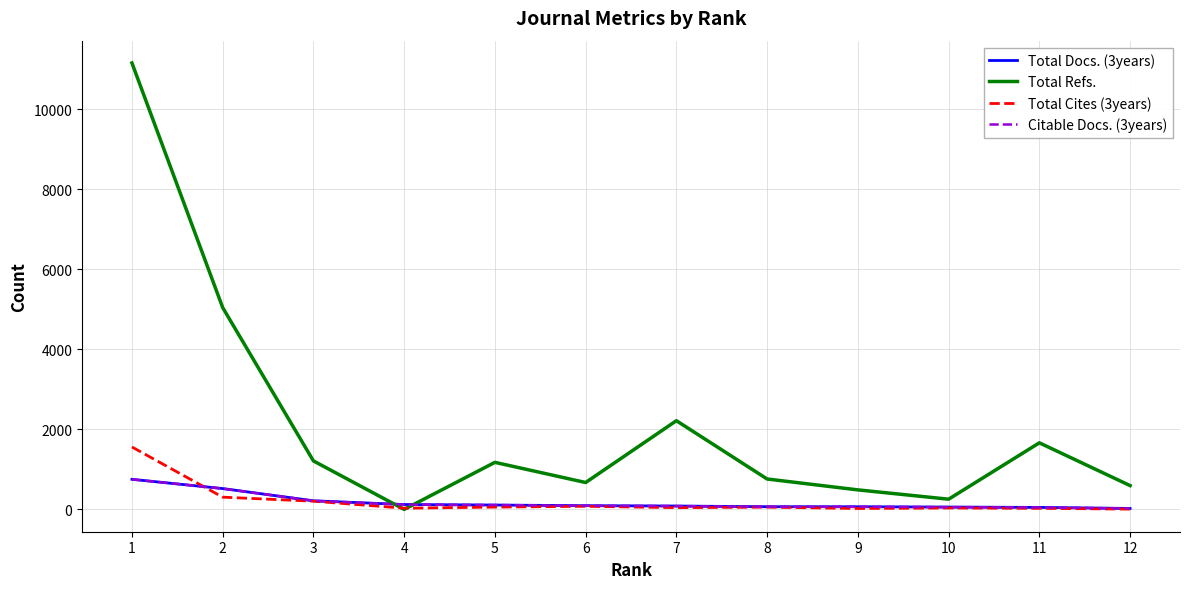

Which series has the largest total across all categories?

Total Refs.